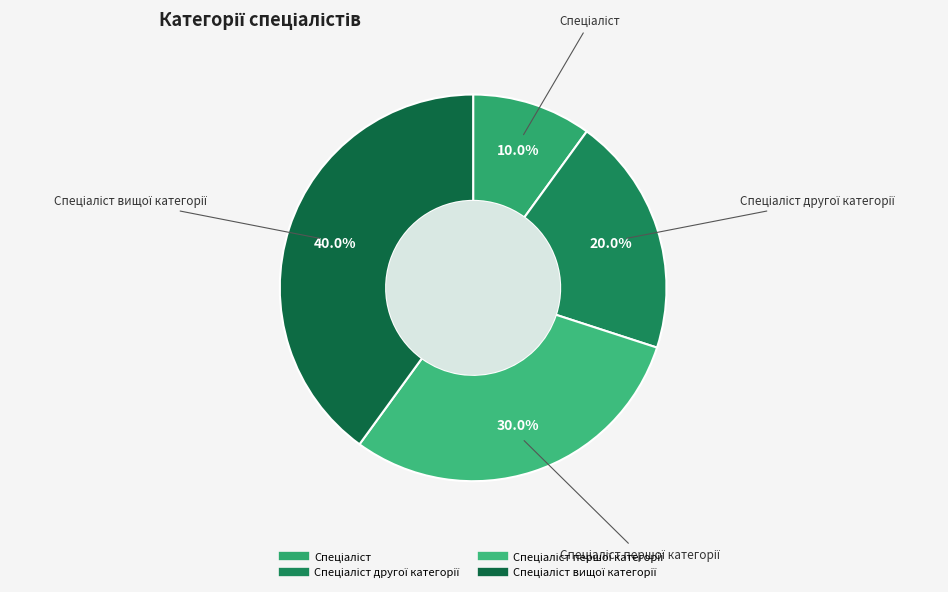

How many slices are in this pie chart?

4